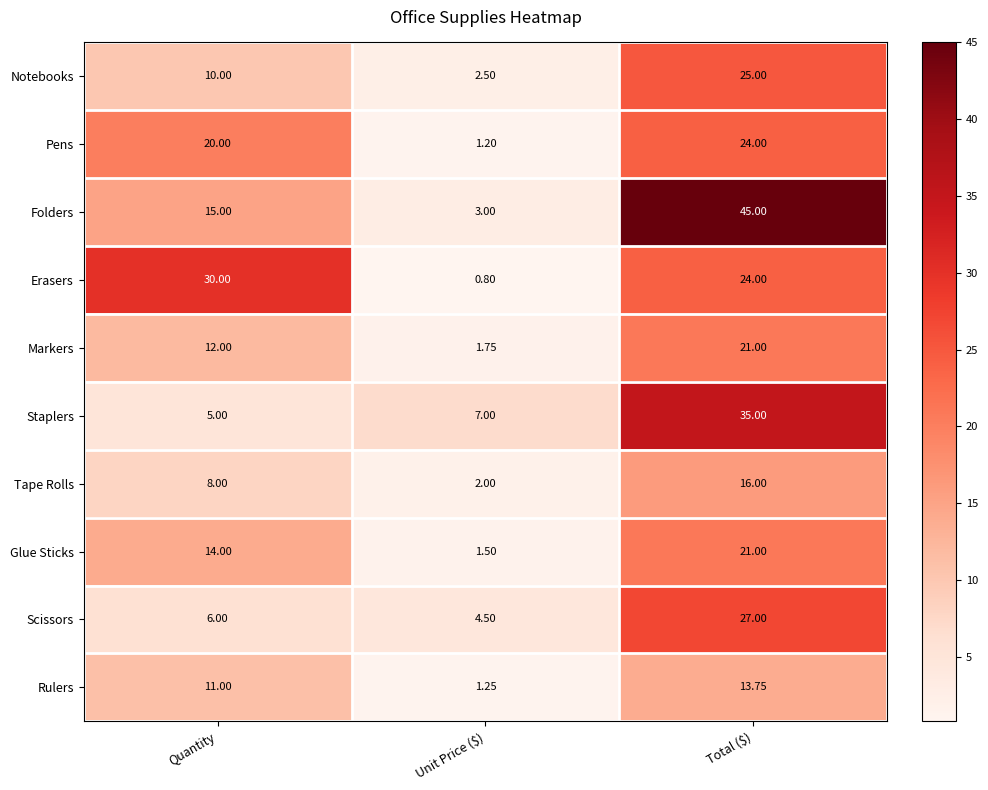

Where is Rulers nearest to the value 7?

Quantity